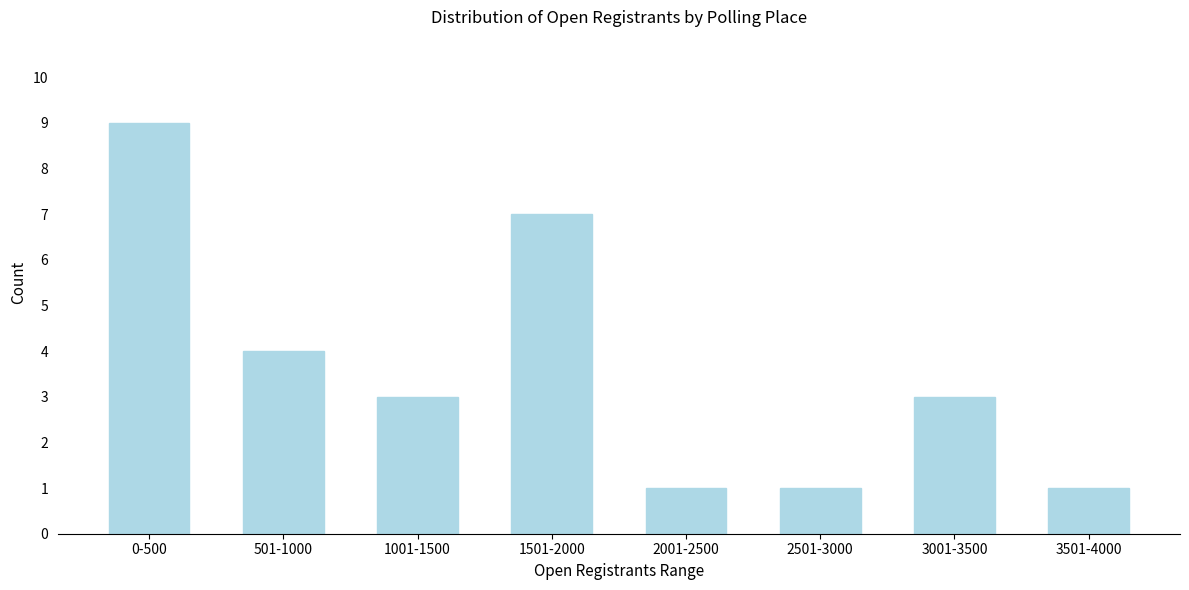

Reading left to right, what are all the values shown in this chart?

0-500=9	501-1000=4	1001-1500=3	1501-2000=7	2001-2500=1	2501-3000=1	3001-3500=3	3501-4000=1